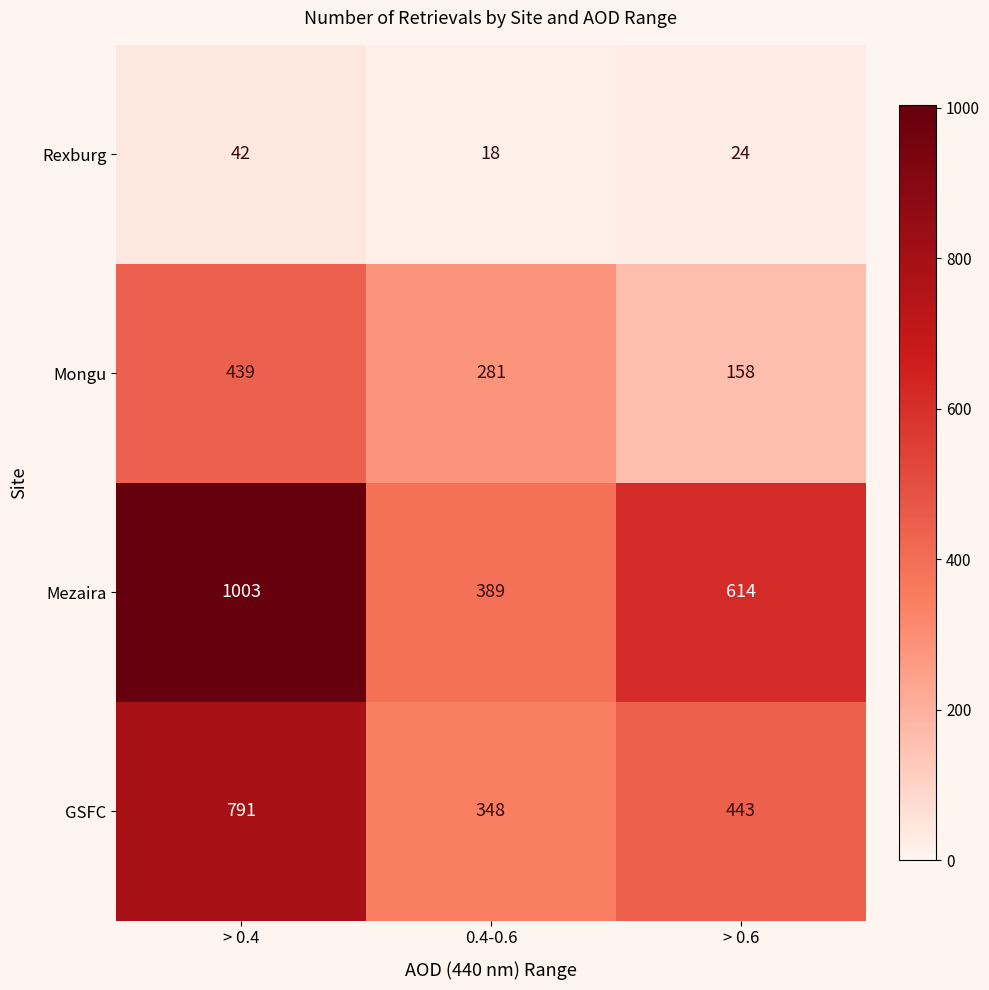

Which series has the largest total across all categories?

Mezaira